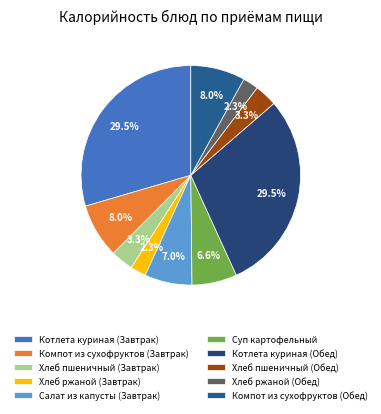

Count the number of slices in the pie.

10